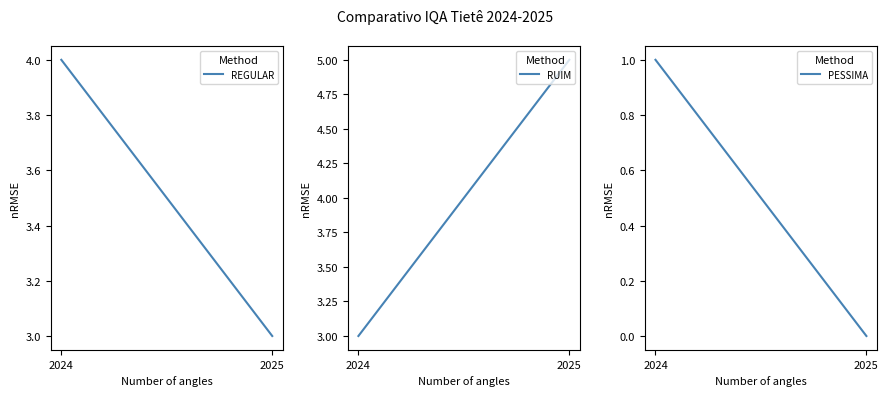

What is the difference between the maximum and minimum values in the RUIM series?

2